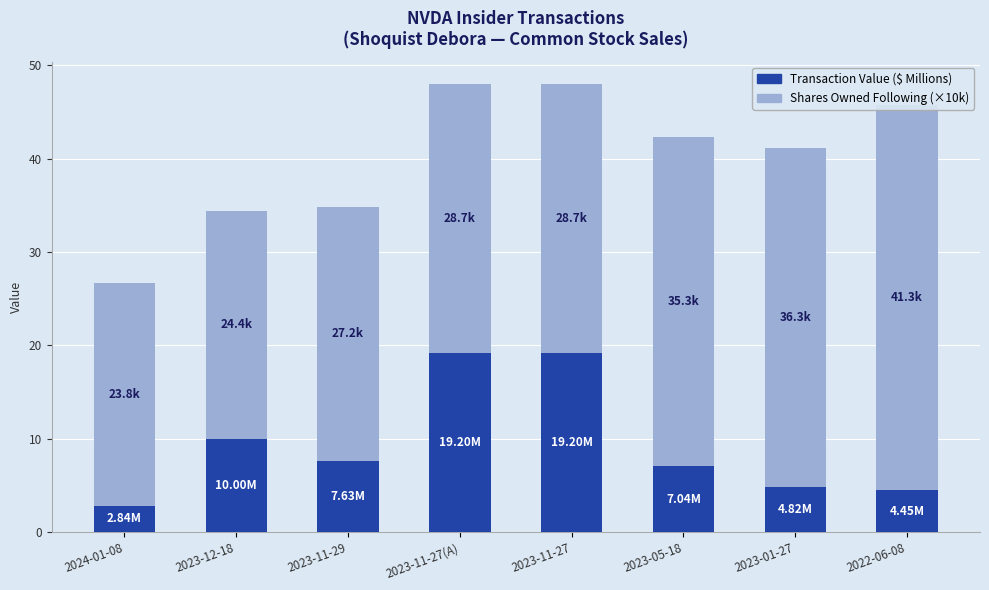

What is the sum of all Shares Owned Following (×10k) values?

245.7